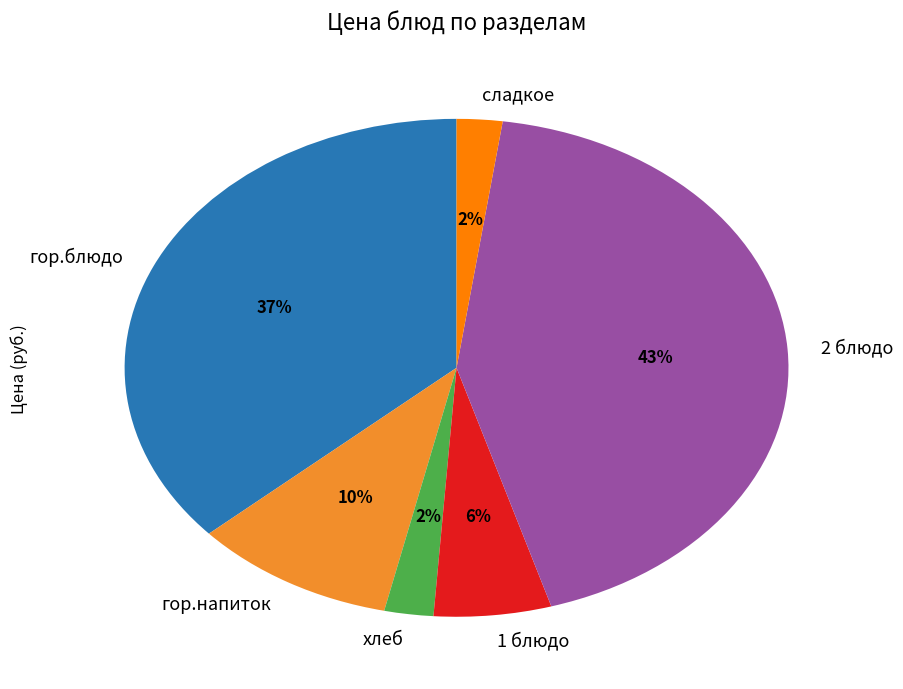

Do гор.напиток and сладкое together represent more than half of the pie?

No